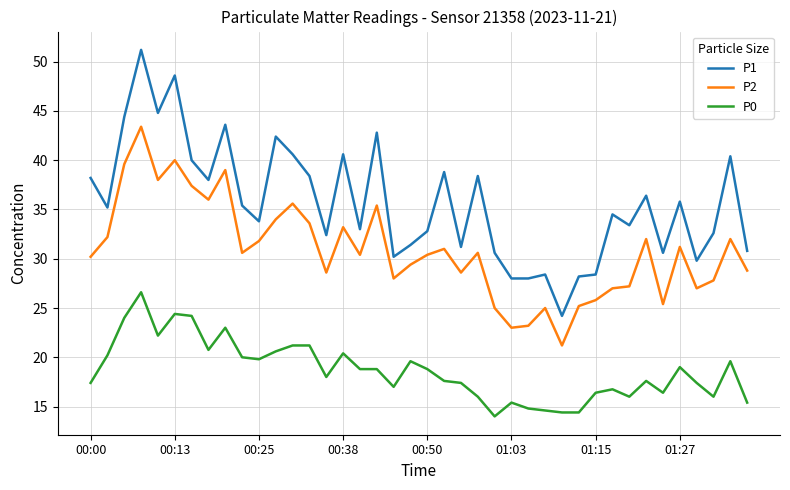

Which series has the largest range (max minus min)?

P1